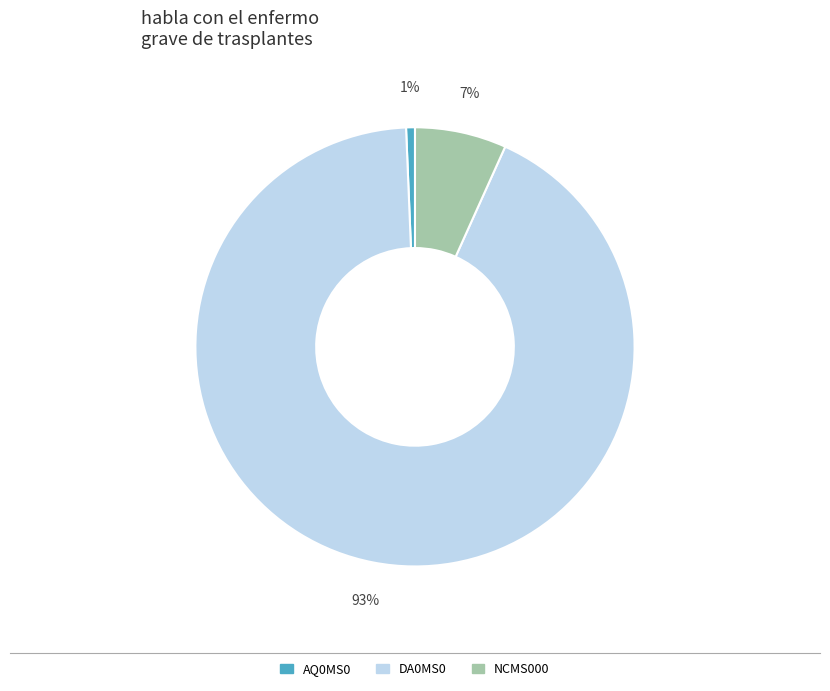

How many slices are in this pie chart?

3